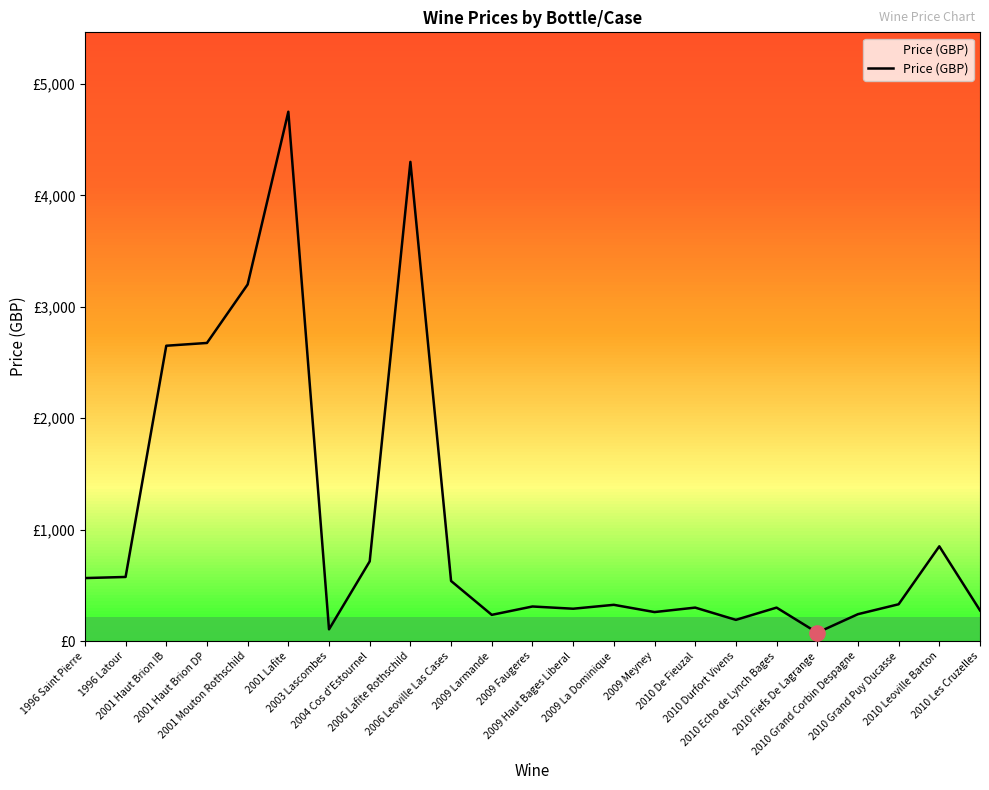

Between 2003 Lascombes and 2006 Leoville Las Cases, which is larger?

2006 Leoville Las Cases